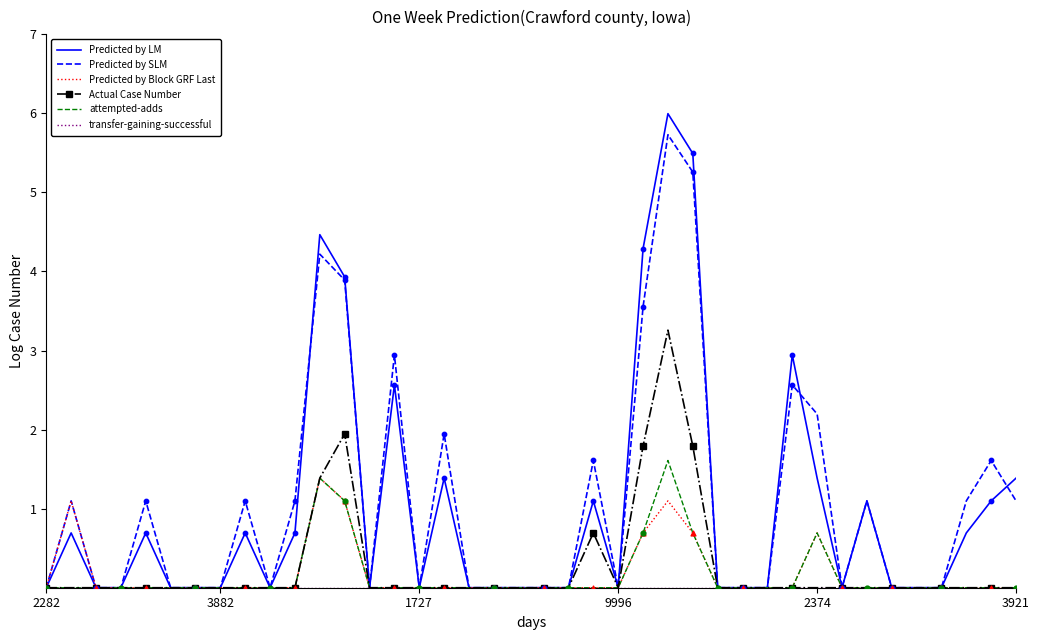

Which series has the largest total across all categories?

Predicted by SLM